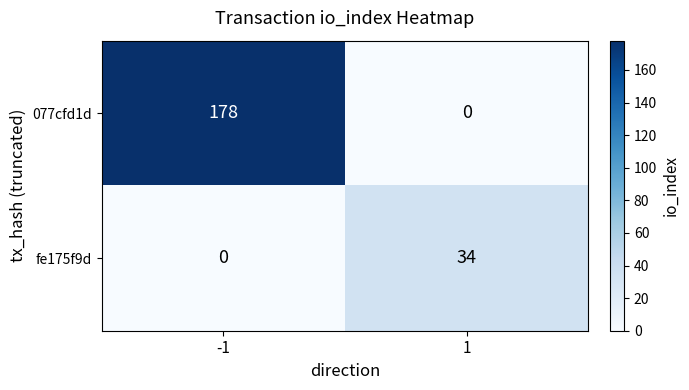

Rank the series by their average value, from lowest to highest.

fe175f9d, 077cfd1d